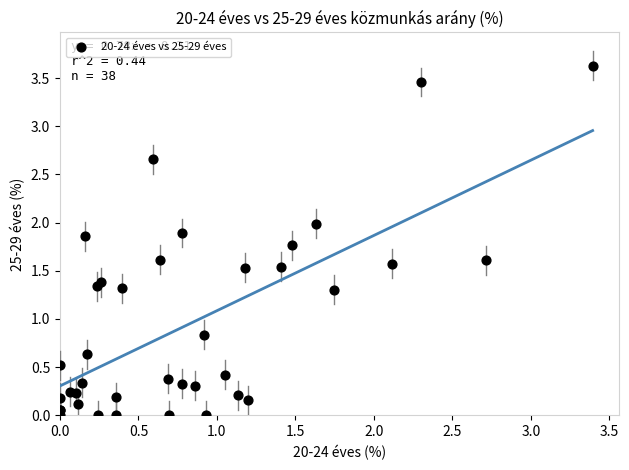

What Y value in the scatter plot is closest to 1?

0.8